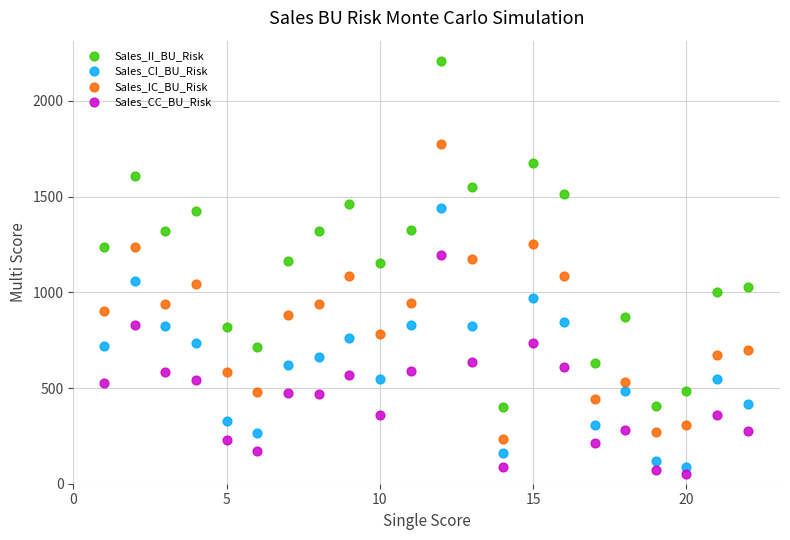

Which series reaches the maximum Y coordinate?

Sales_II_BU_Risk